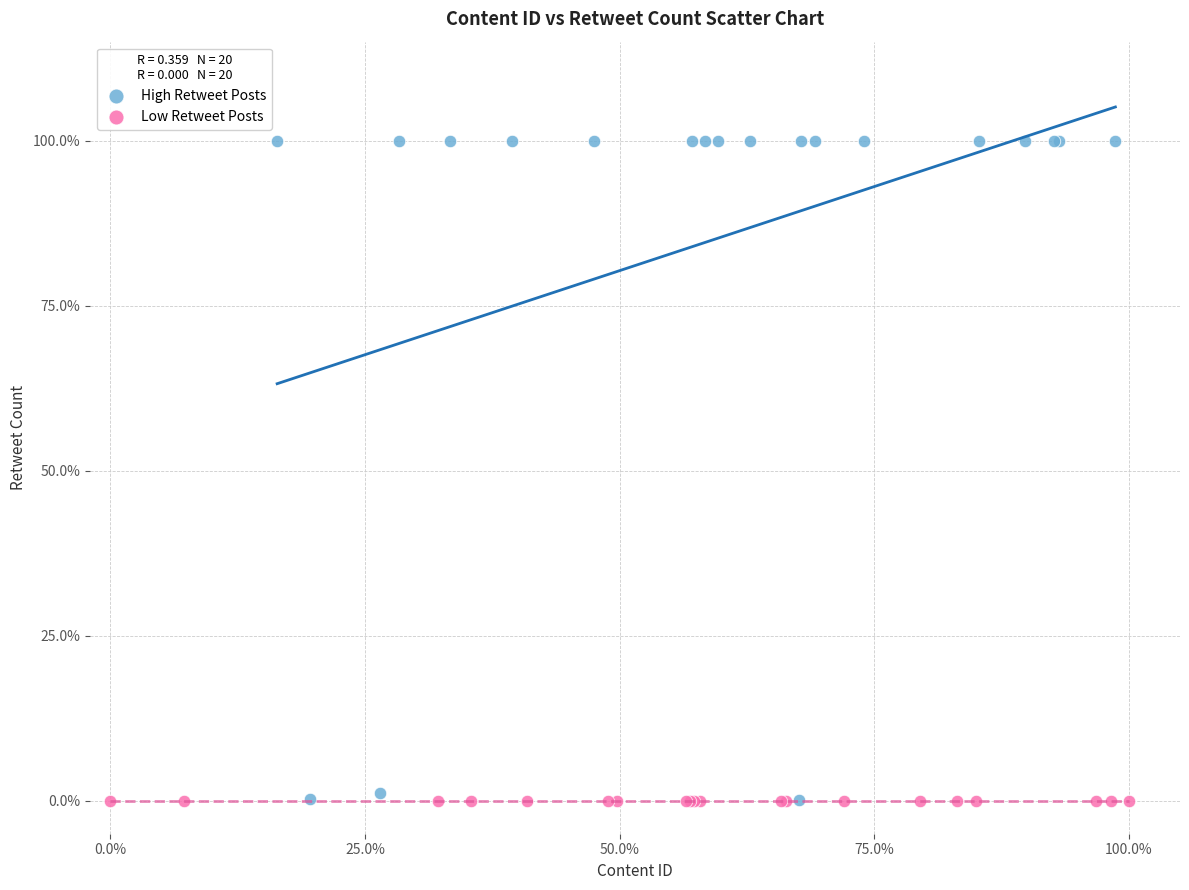

What are all the series names shown in the legend?

High Retweet Posts, Low Retweet Posts